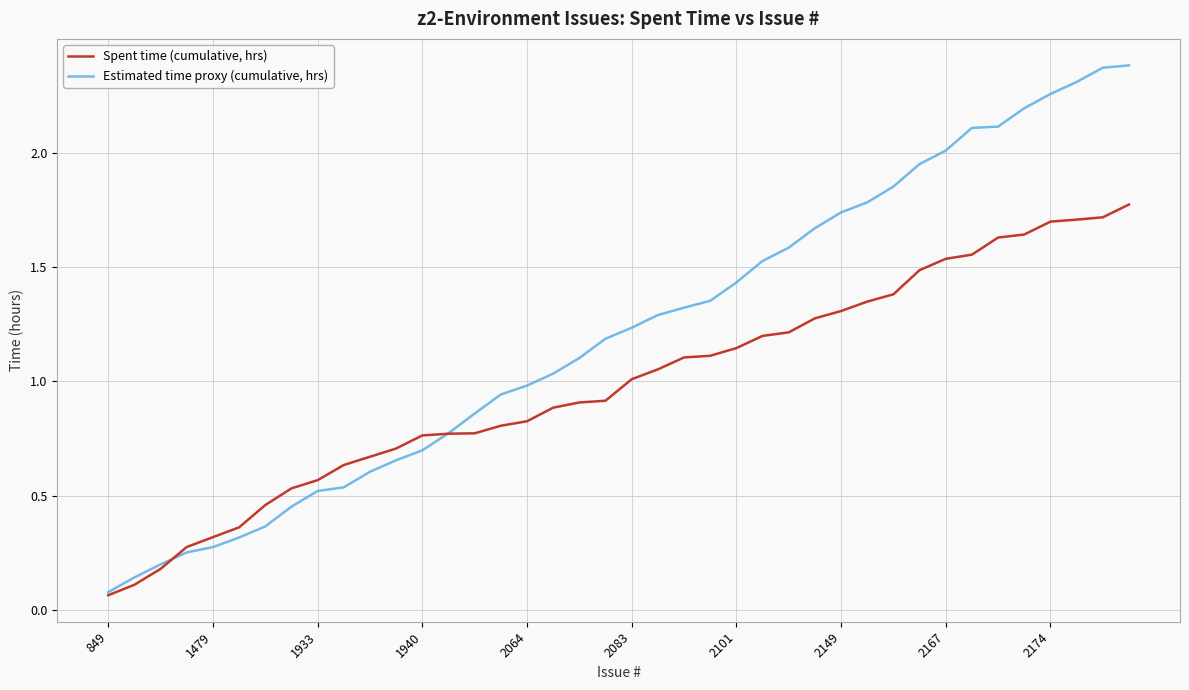

Which series has the largest range (max minus min)?

Estimated time proxy (cumulative, hrs)